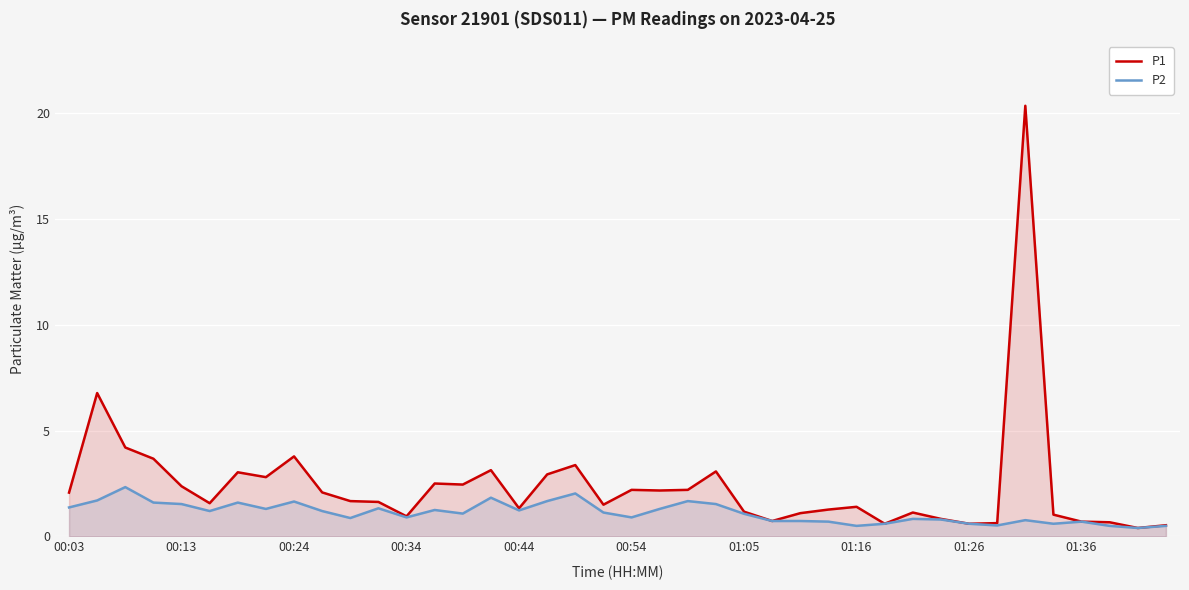

Rank the series by their maximum value, from lowest to highest.

P2, P1